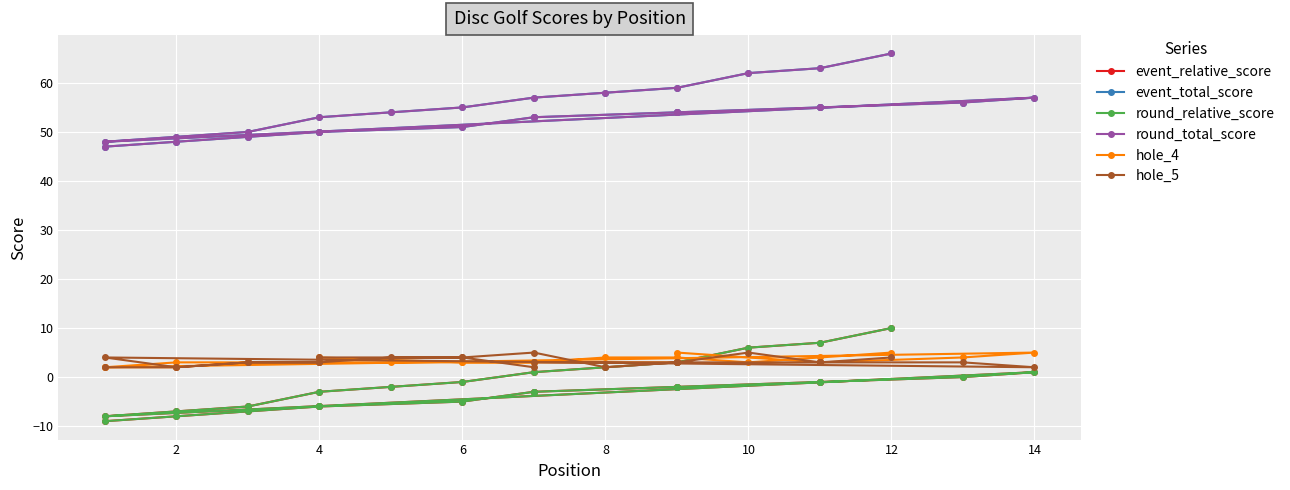

How many lines are shown in the chart?

6